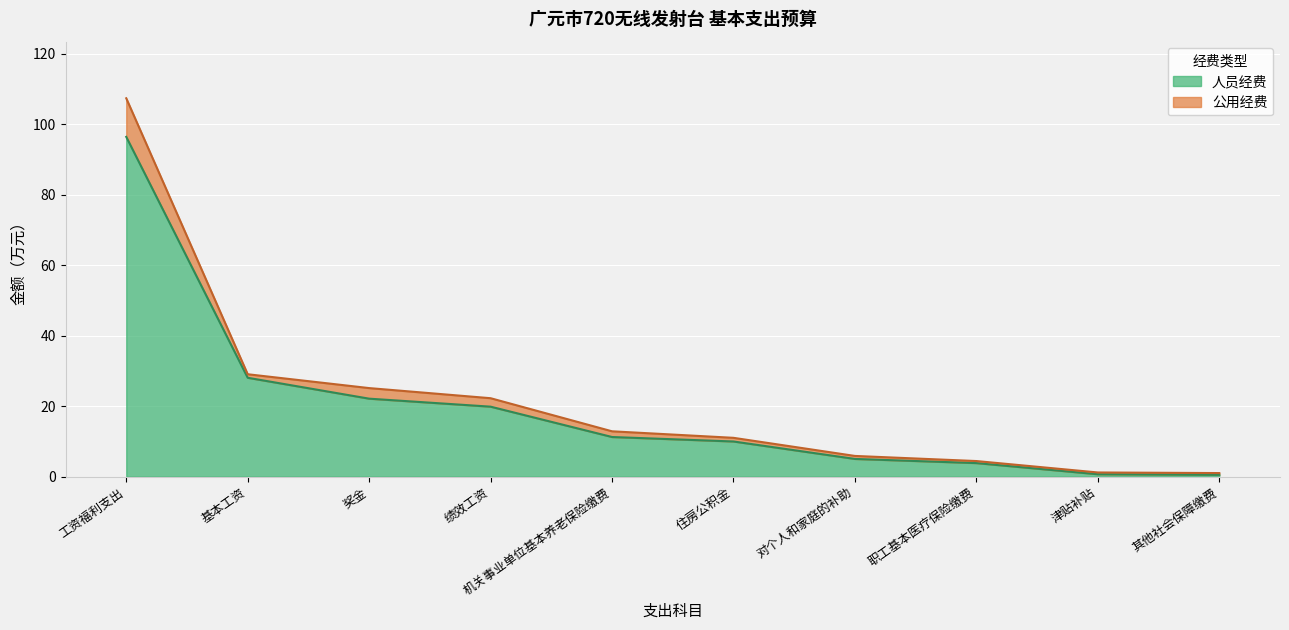

How many lines are shown in the chart?

2